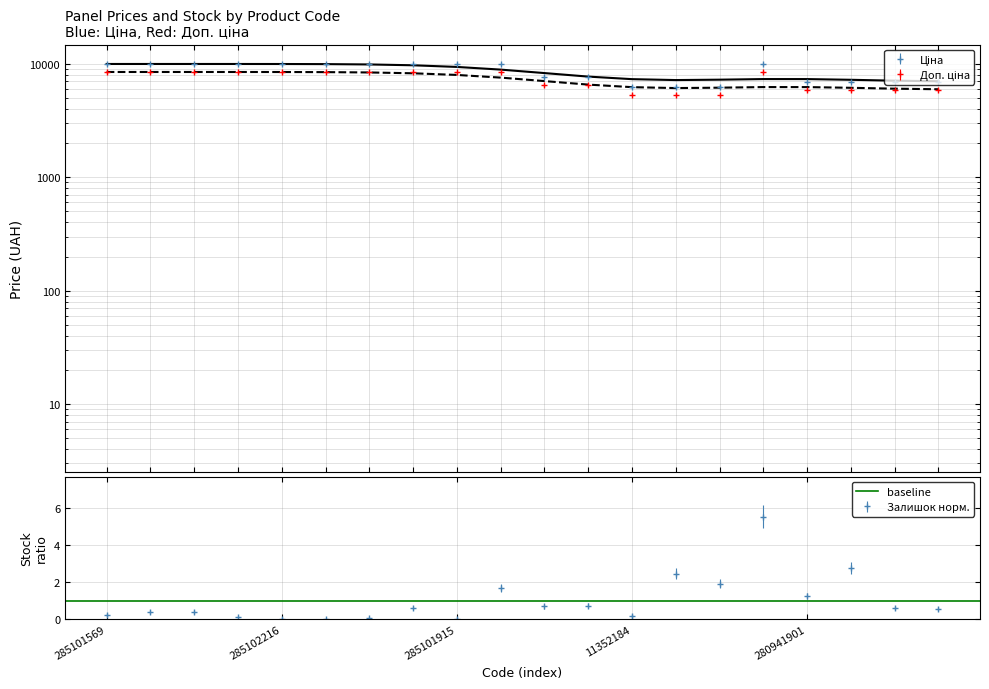

Which label corresponds to the largest value in the chart?

285101569